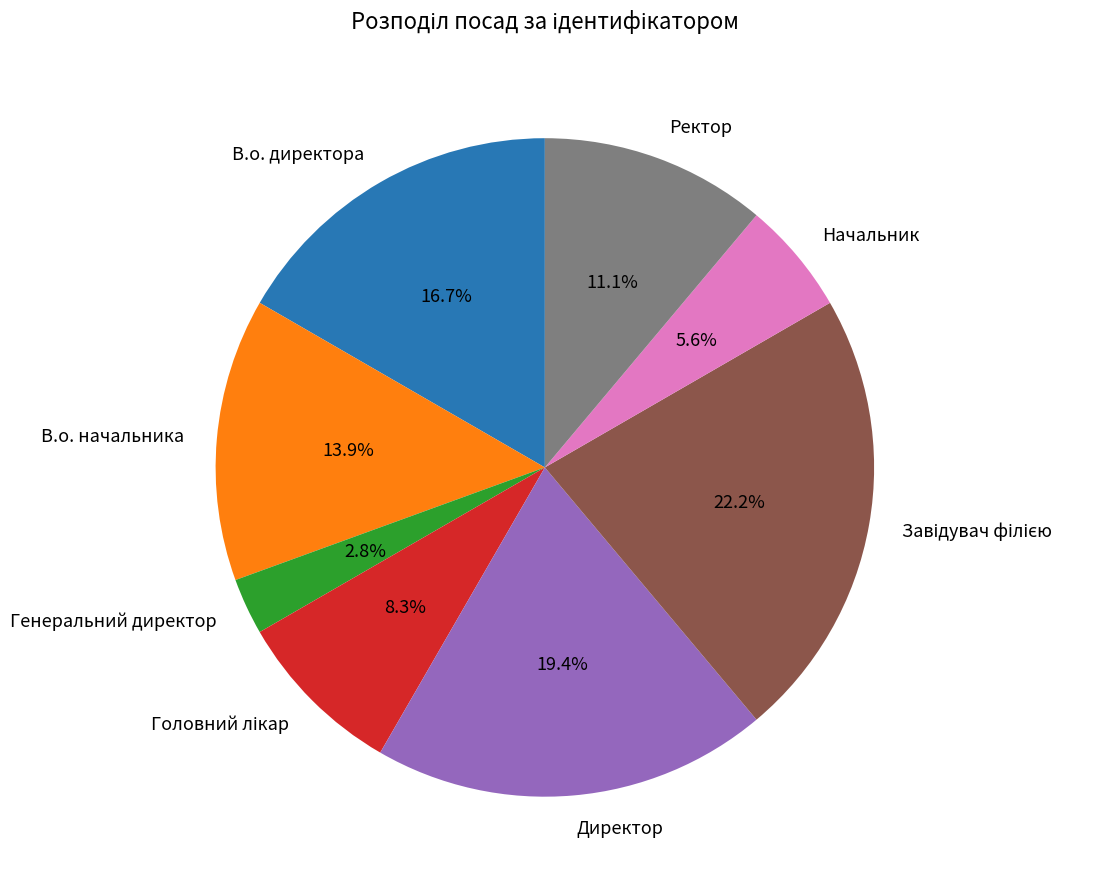

How many segments does this pie chart have?

8